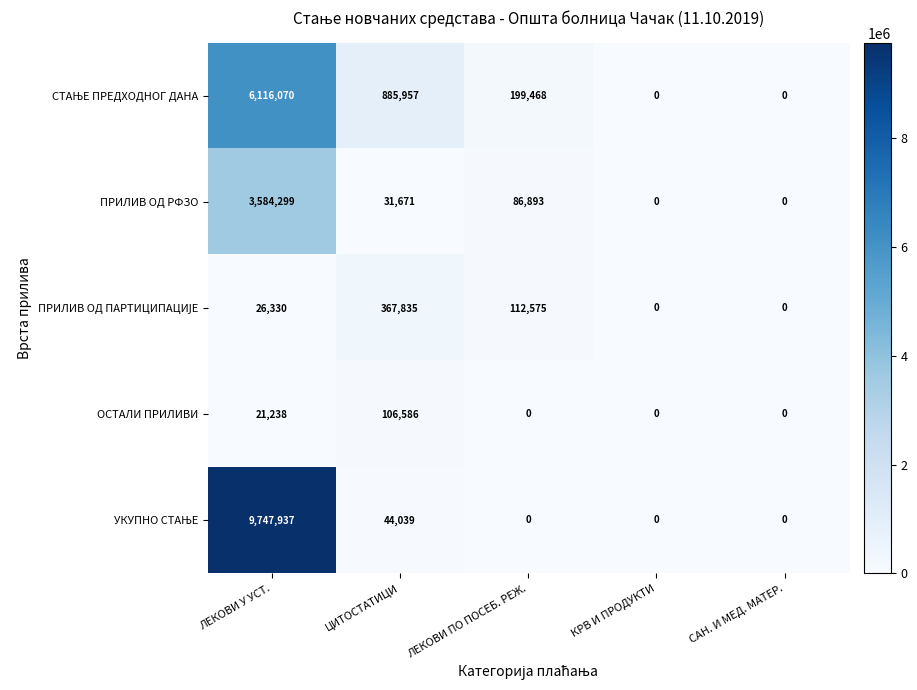

What is the total value across all series at ЛЕКОВИ У УСТ.?

19495874